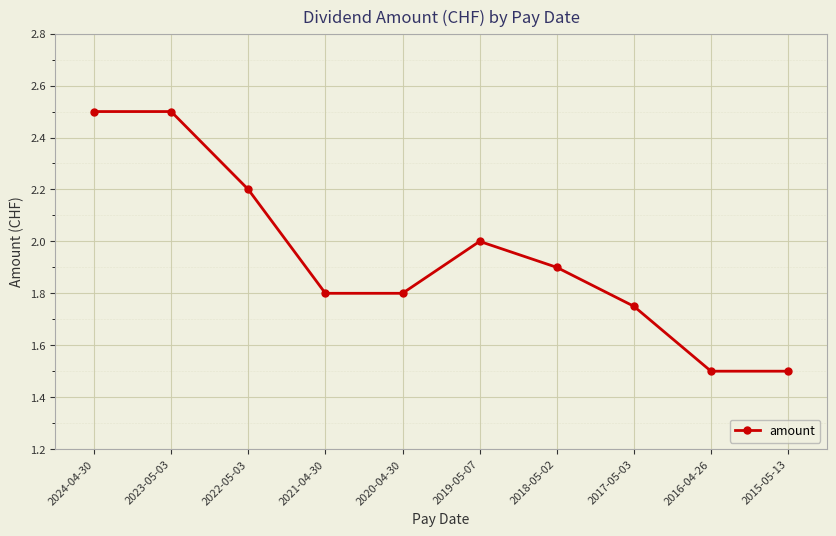

What is the difference between the maximum and minimum values?

1.0